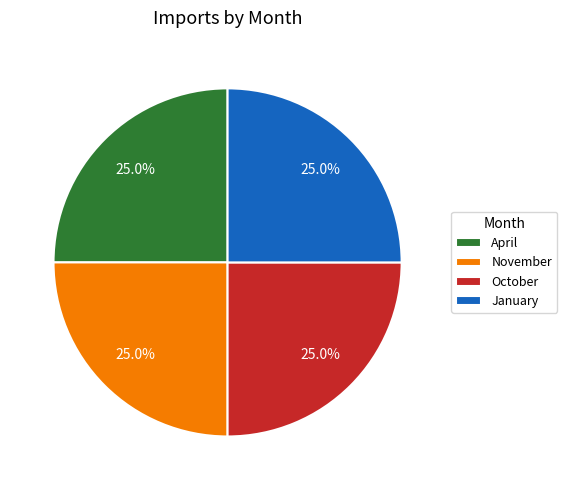

Count the number of slices in the pie.

4